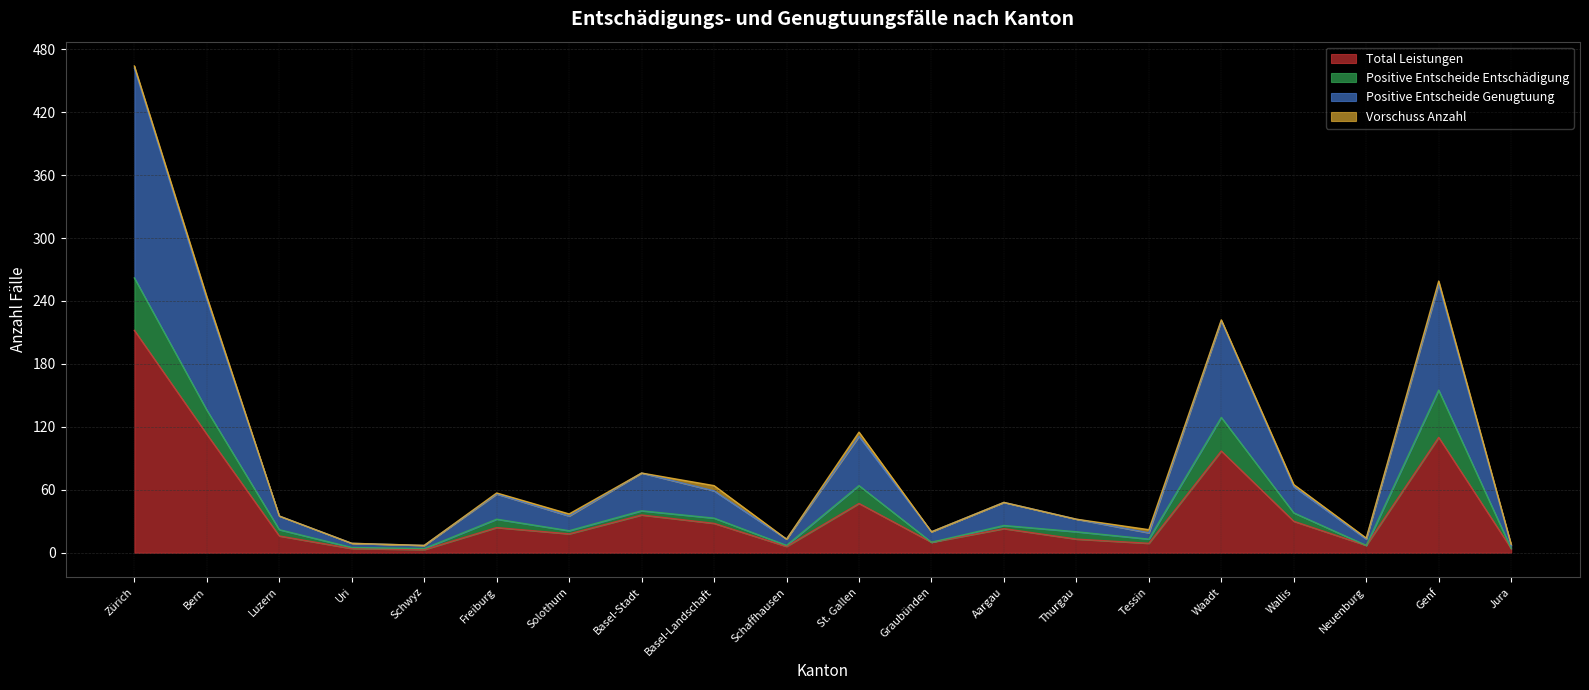

The value of Positive Entscheide Genugtuung at Graubünden is 28. True or false?

False